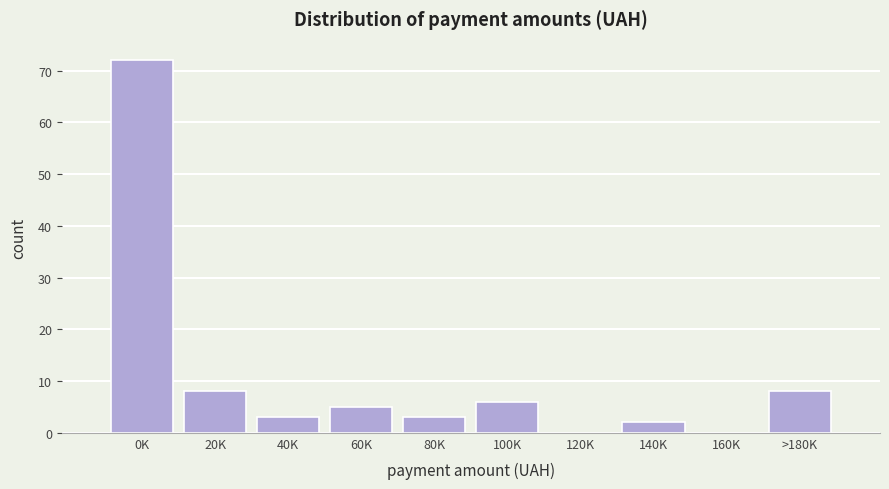

The chart shows a value of 4 at 20K. True or false?

False